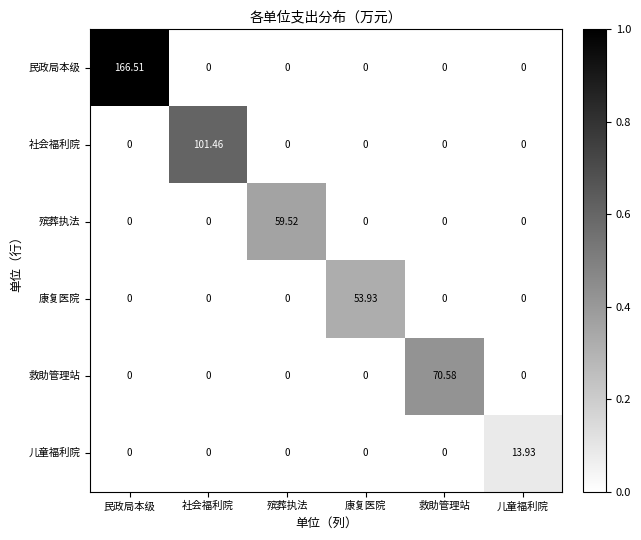

Which category has the highest value in the 殡葬执法 series?

殡葬执法